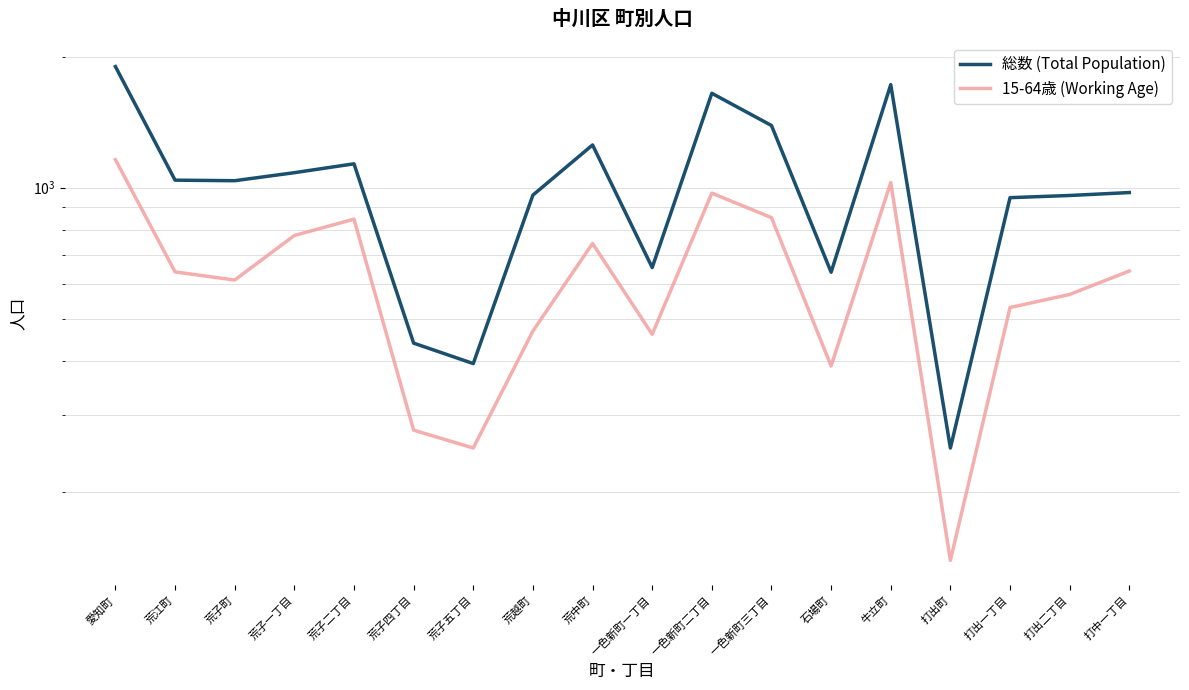

What is the difference between the 総数 (Total Population) values at 打中一丁目 and 荒子一丁目?

108